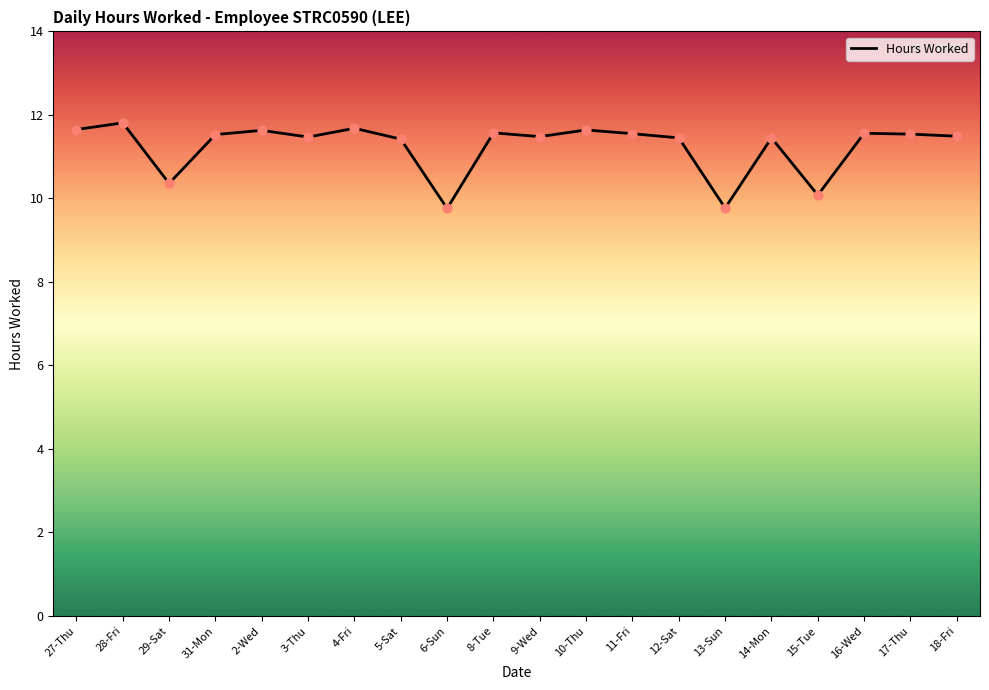

Between 13-Sun and 12-Sat, which is larger?

12-Sat